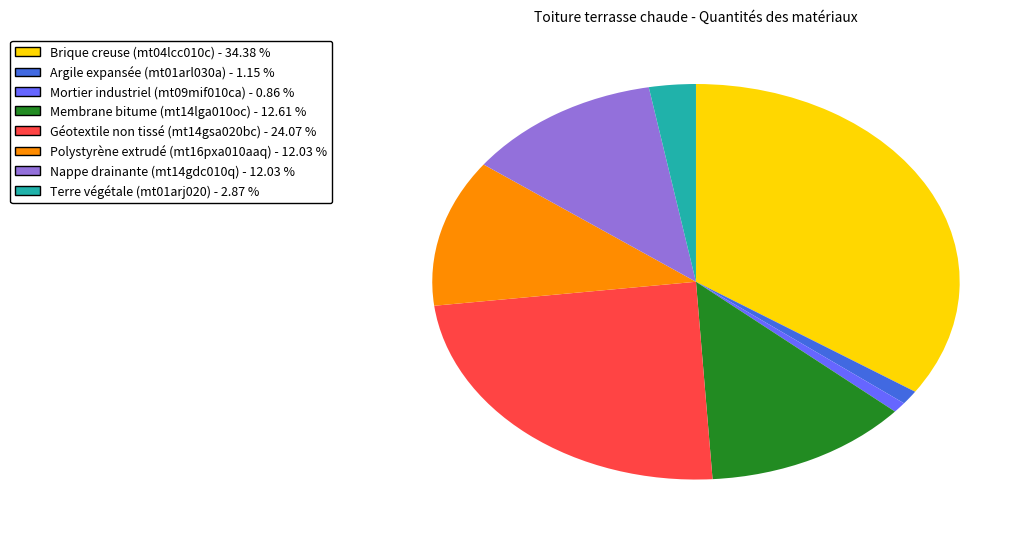

Combined, do Polystyrène extrudé (mt16pxa010aaq) - 12.03 % and Géotextile non tissé (mt14gsa020bc) - 24.07 % account for over 50%?

No